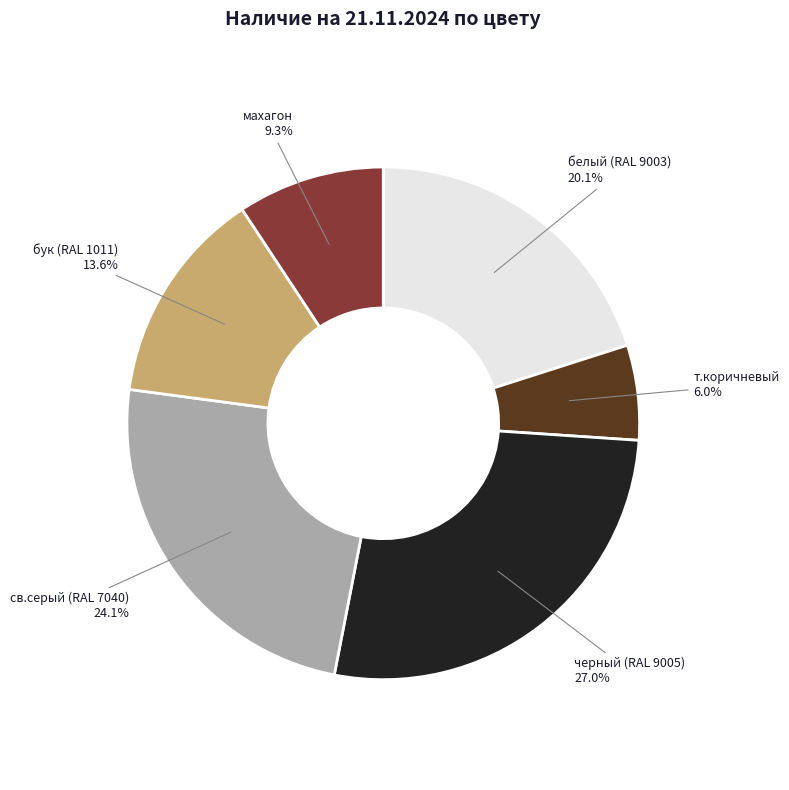

Does any single category account for the majority?

No